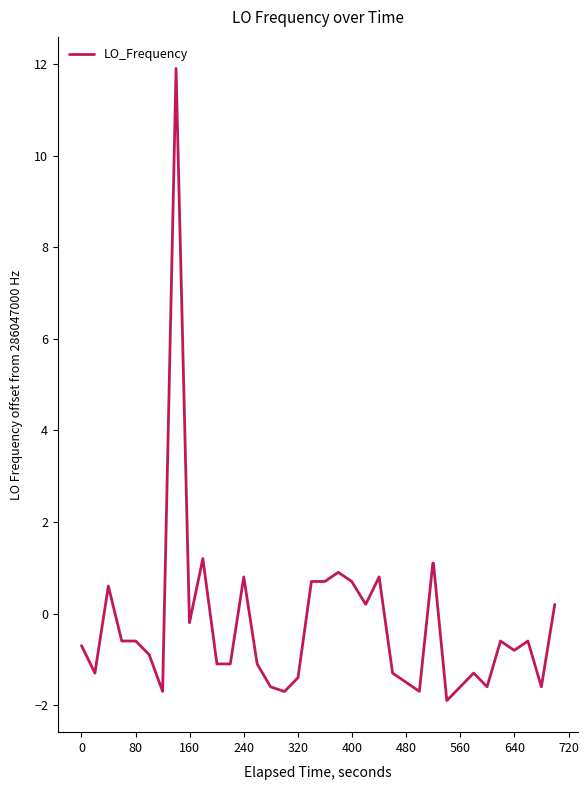

How many values are below 0?

27